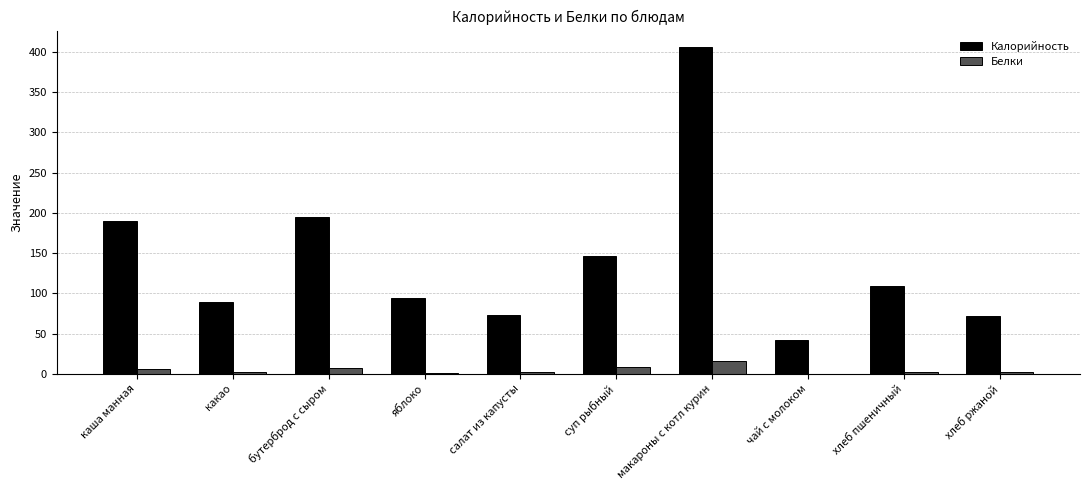

Which series changed the most between бутерброд с сыром and хлеб пшеничный?

Калорийность